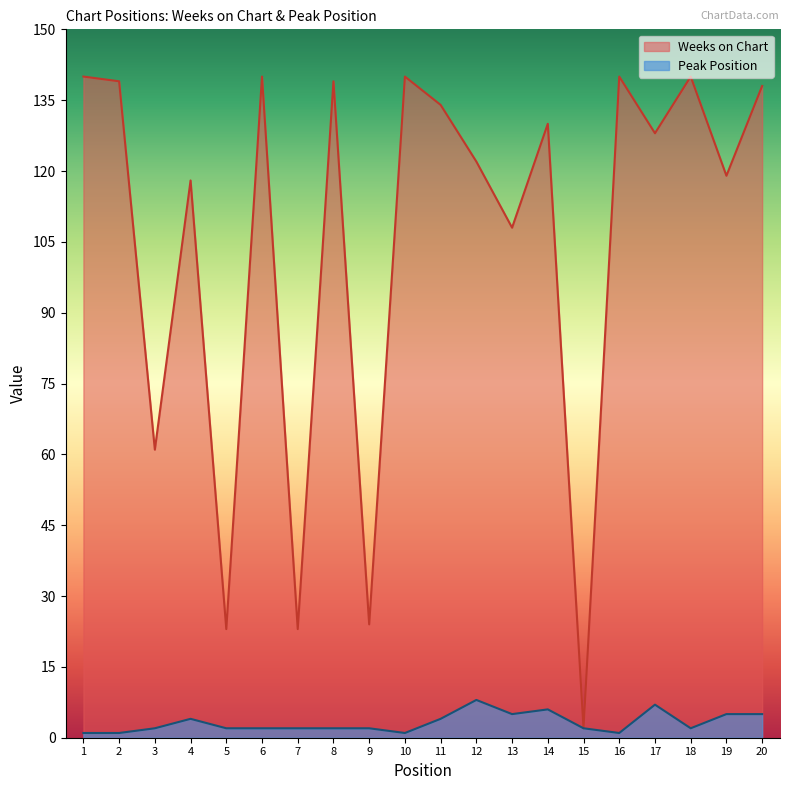

Which series has the largest total across all categories?

Weeks on Chart